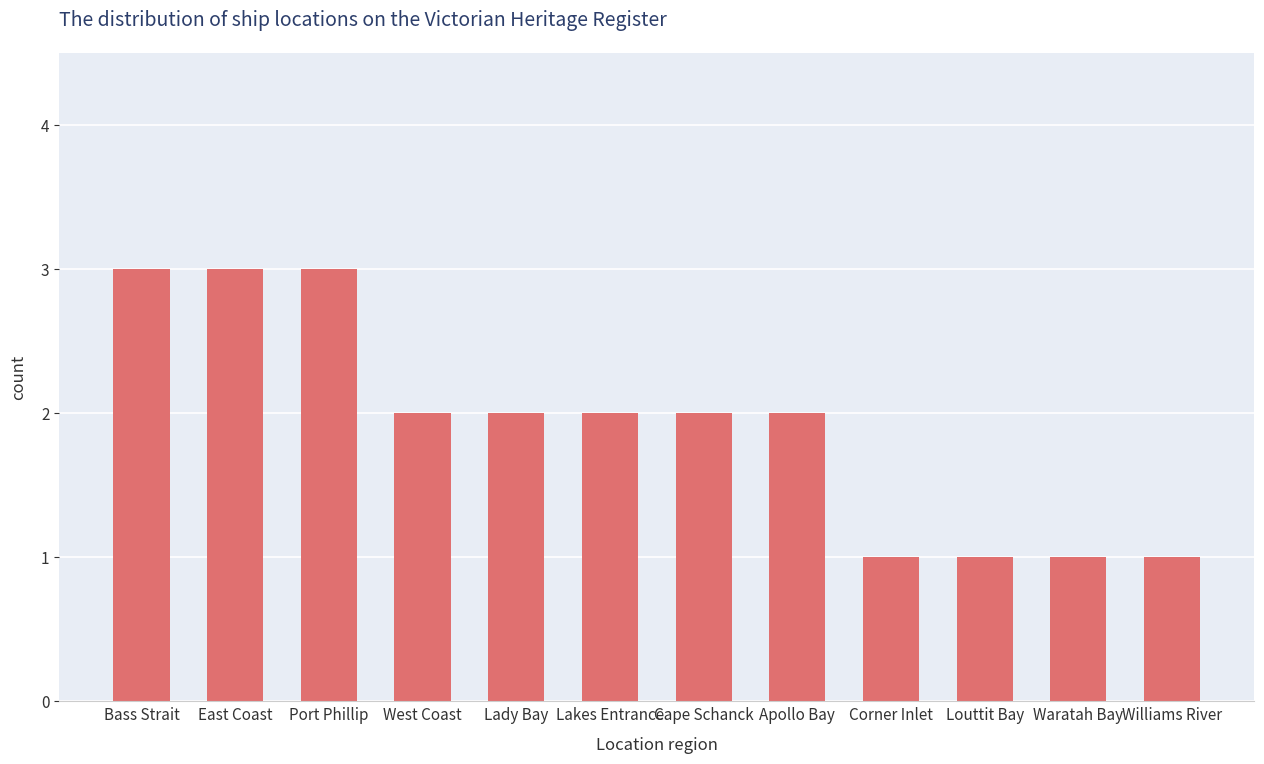

What is the sum of all values?

23